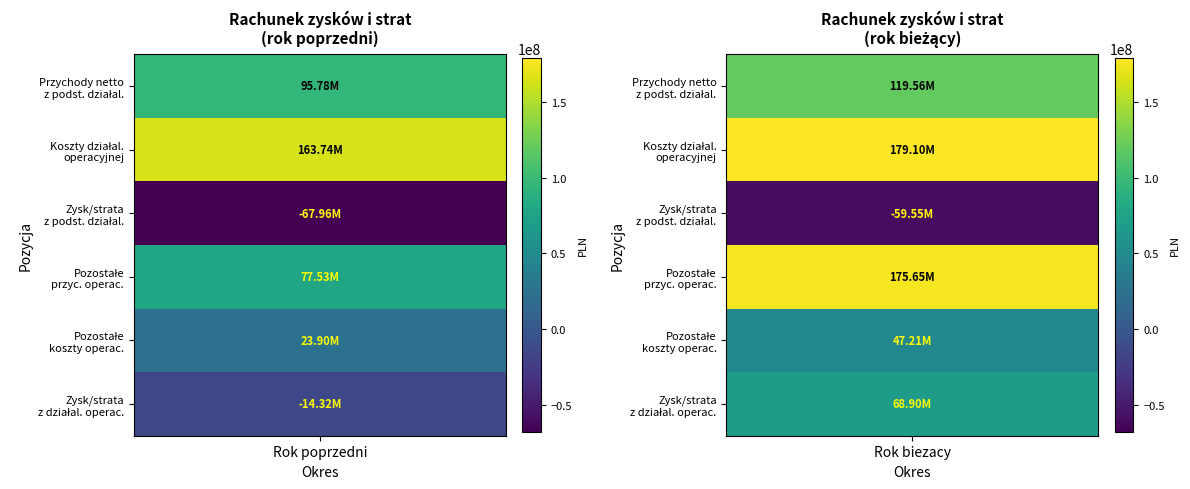

What is the approximate value of Pozostałe przychody operacyjne at 1?

175648591.2